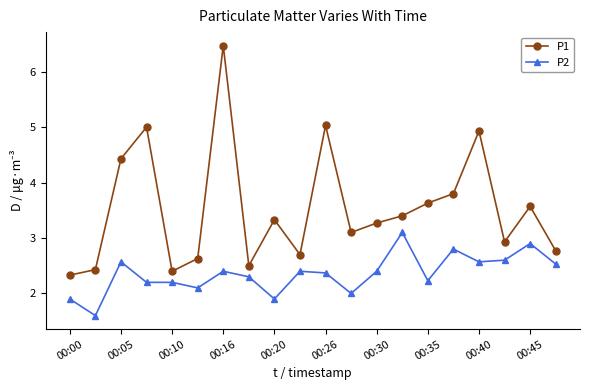

Which series has the largest range (max minus min)?

P1